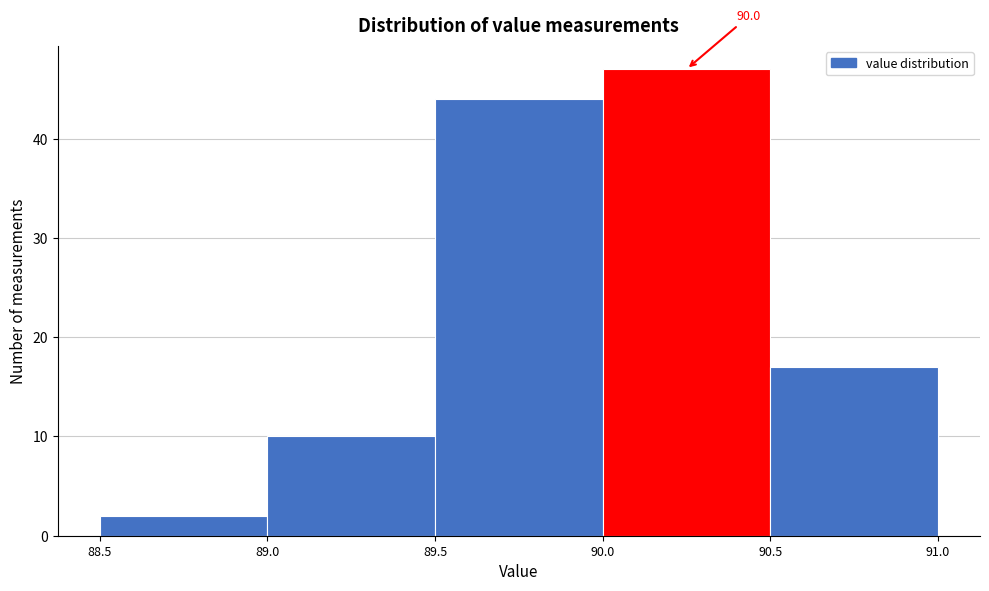

Which range on the x-axis has the tallest bar?

90.0 to 90.5